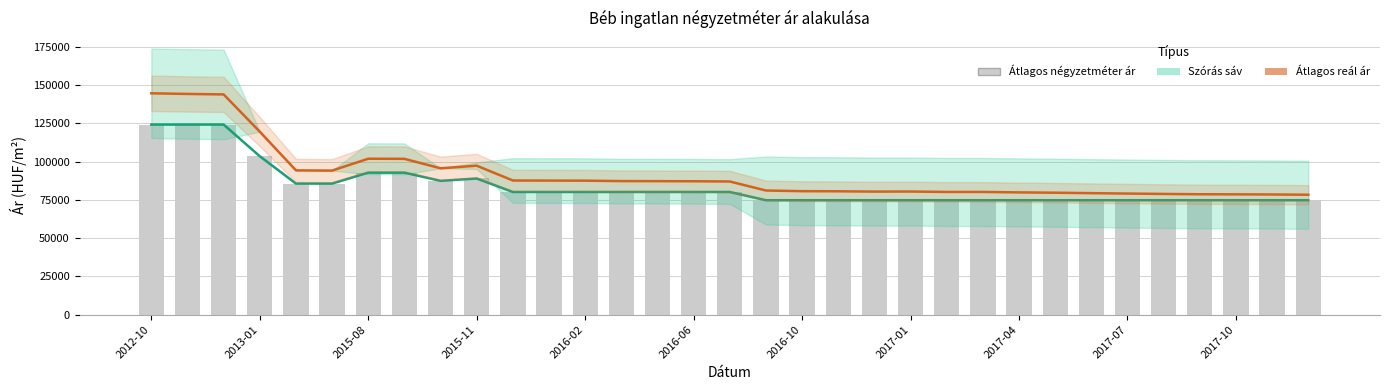

What is the difference between the maximum and minimum values in the Átlagos reál ár series?

66322